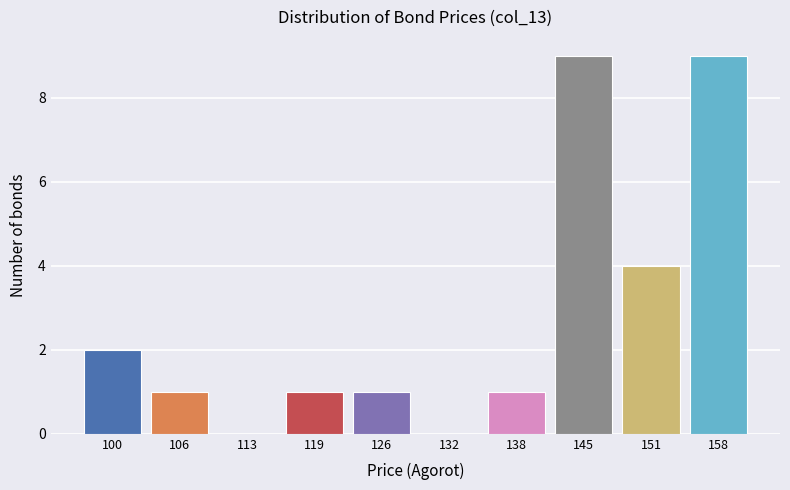

Reading right to left, extract all data points from this chart.

158=9	151=4	145=9	138=1	132=0	126=1	119=1	113=0	106=1	100=2